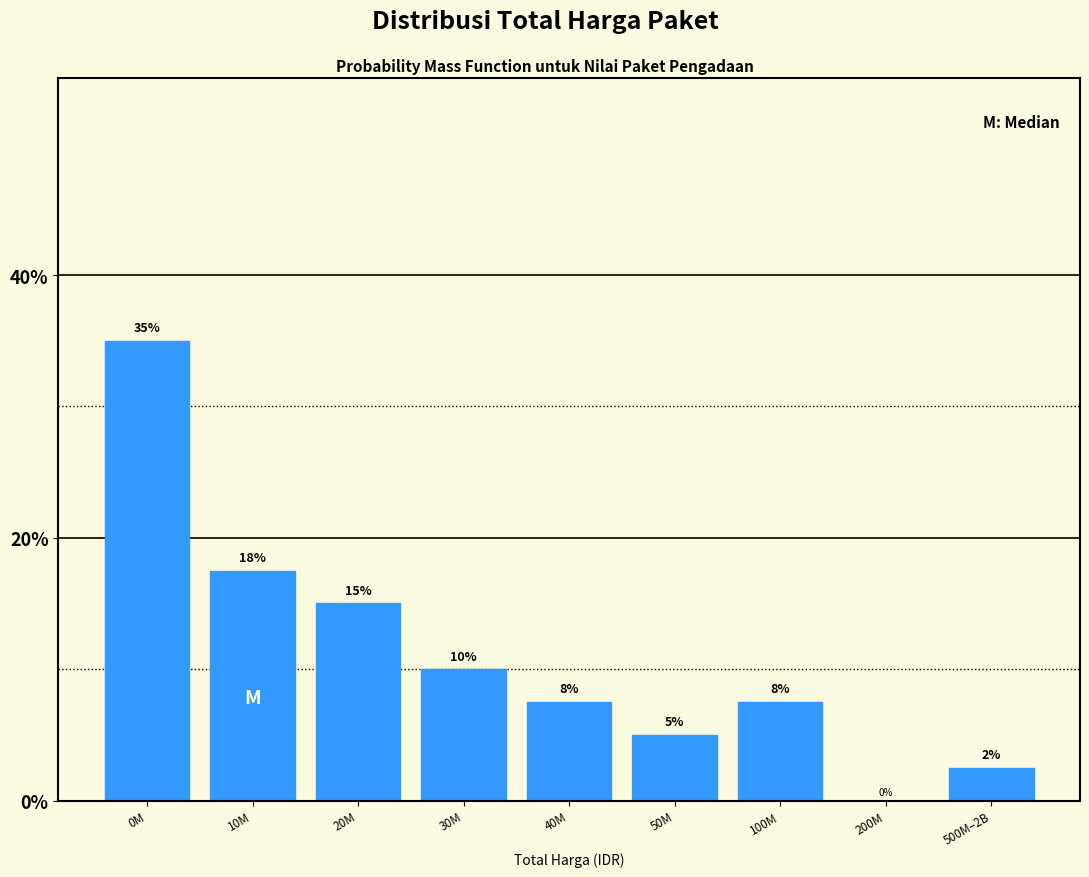

What is the maximum value shown in the chart?

35.0